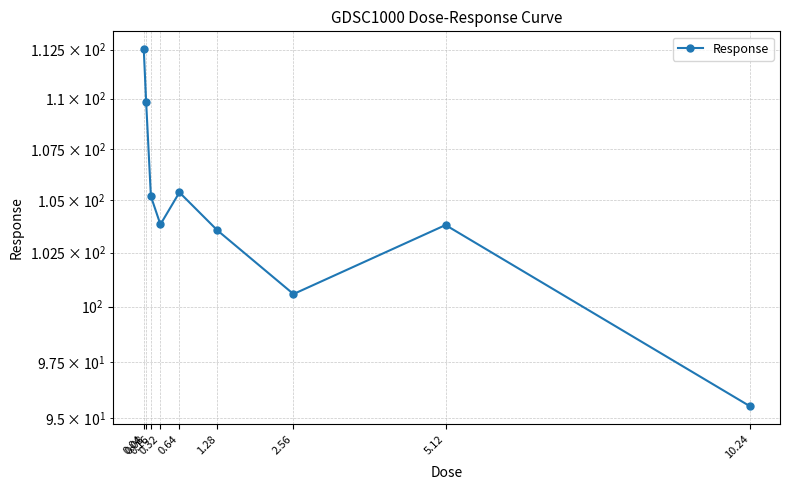

Reading left to right, list all the values displayed in this chart.

112.5	109.8	105.2	103.8	105.4	103.6	100.6	103.8	95.5